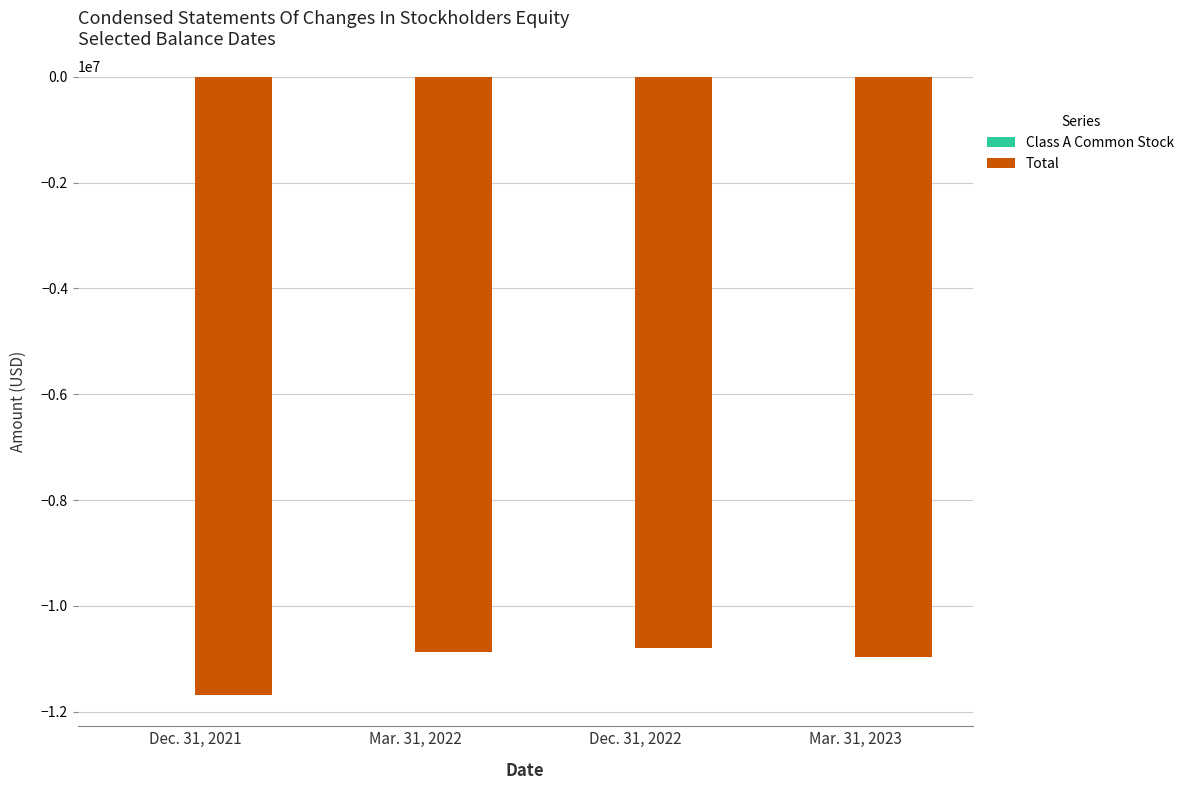

What is the sum of all Total values?

-44321395